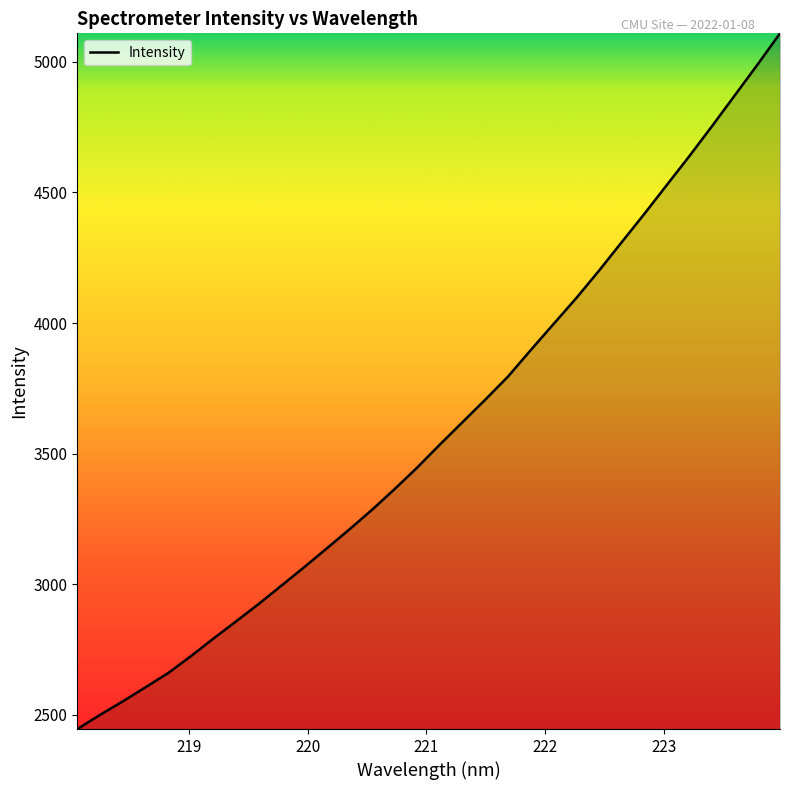

What is the difference between the maximum and minimum values?

2663.0